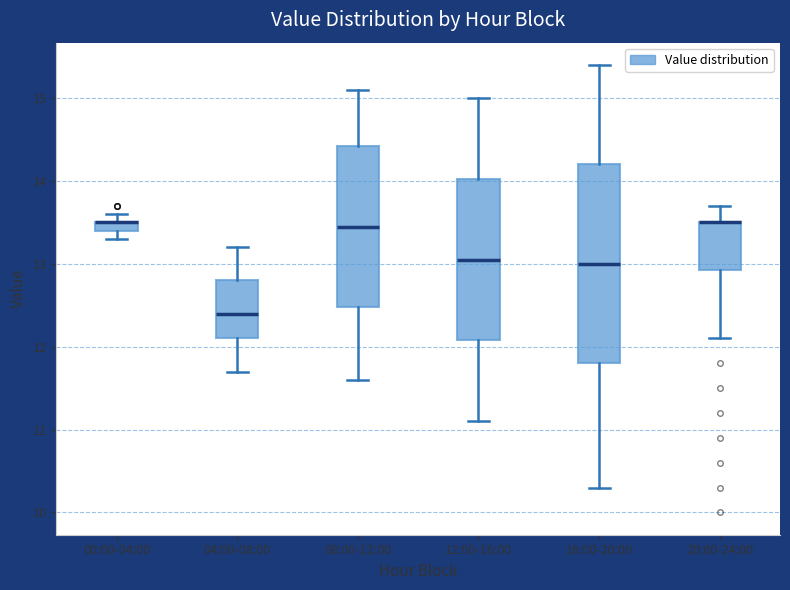

Where does the lower whisker of the box for 08:00-12:00 end on the y-axis? The values are not printed on the chart, so give them approximately, as read against the axis.

11.6